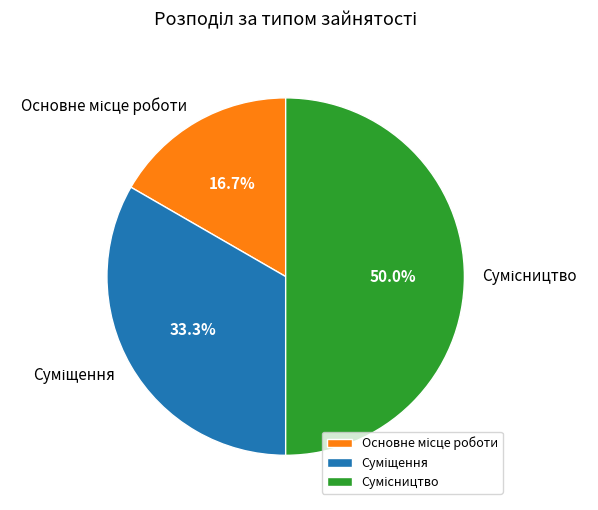

What is the total percentage of Суміщення and Основне місце роботи?

50.0%